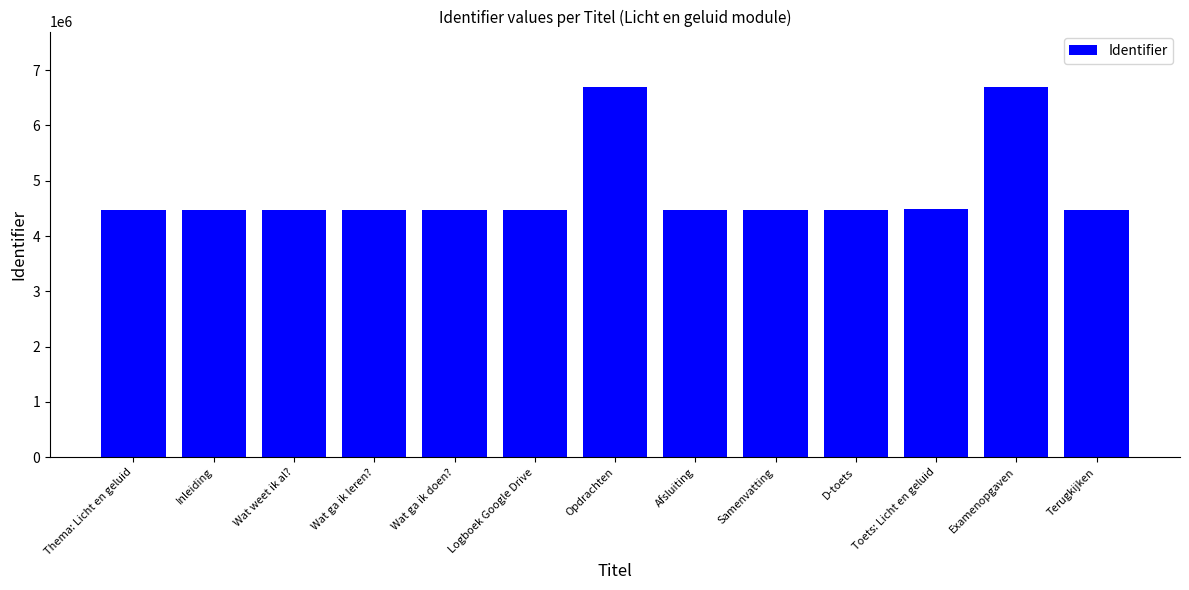

At which label does the data first exceed 4479433?

Wat weet ik al?